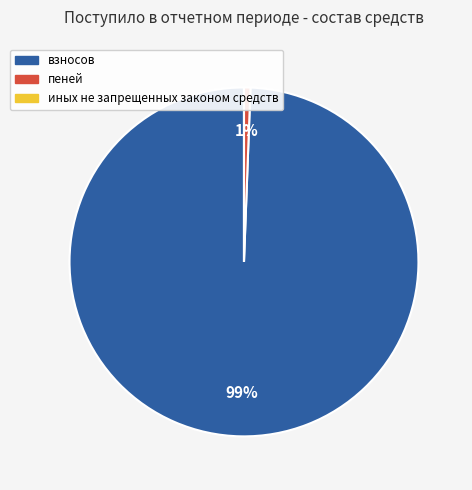

Is взносов the majority of the pie?

Yes